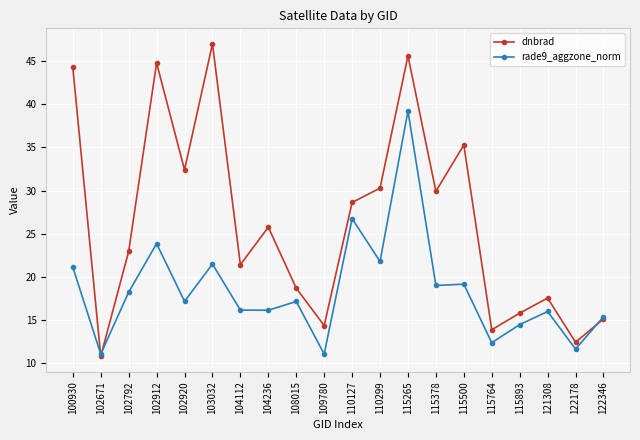

Rank the series at 100930 from highest to lowest value.

dnbrad, rade9_aggzone_norm